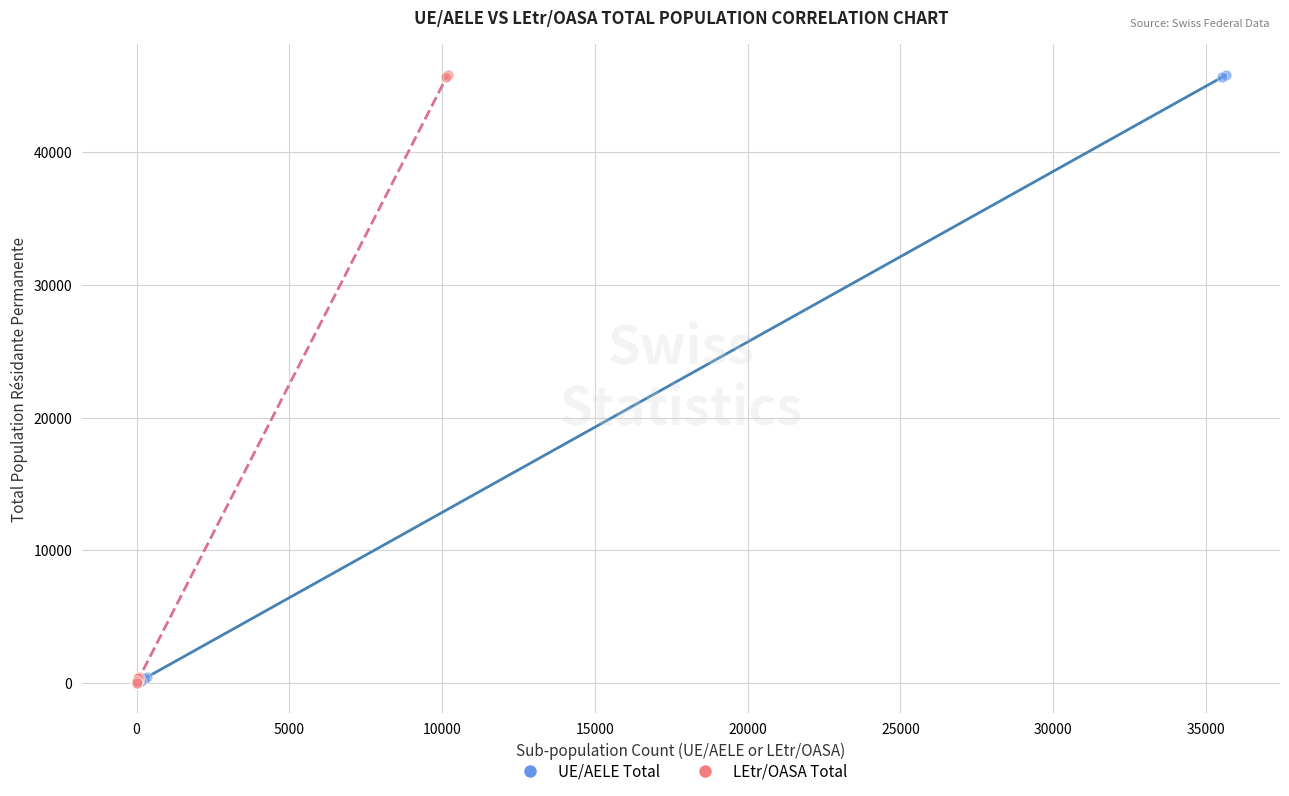

What are all the series names shown in the legend?

UE/AELE Total, LEtr/OASA Total